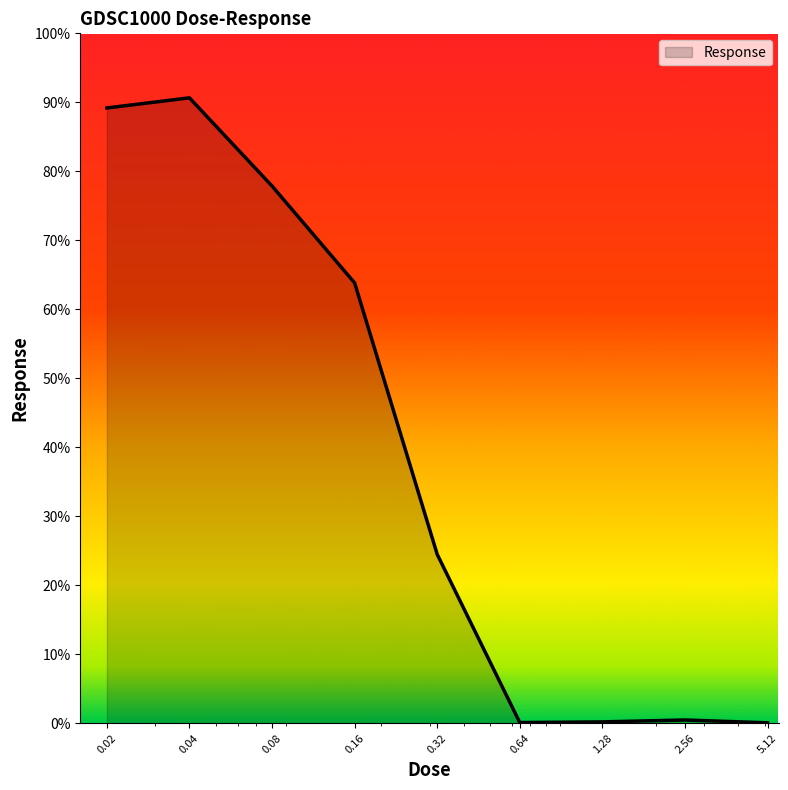

What is the difference between the maximum and minimum values?

90.6